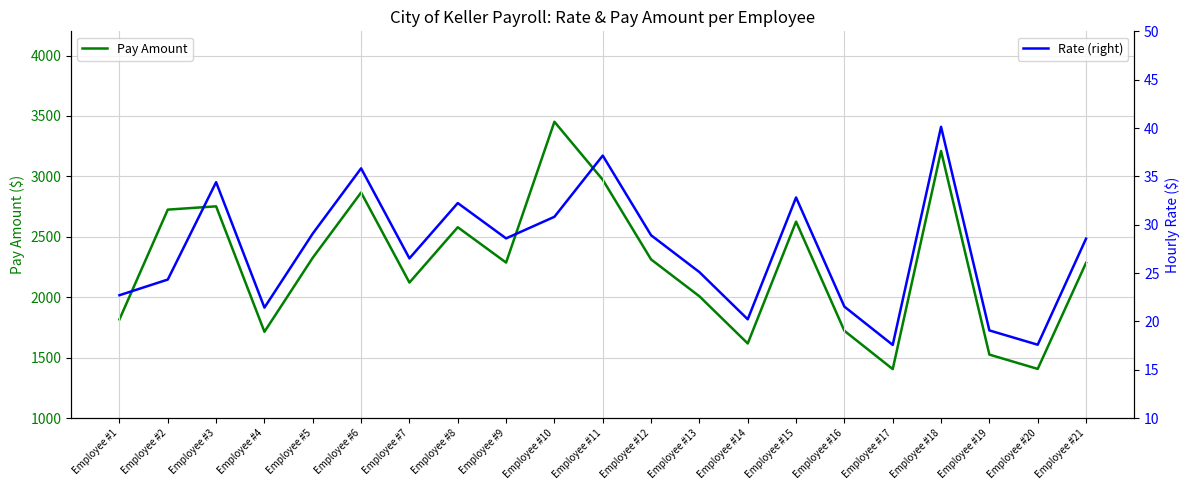

How many data points does each series have?

21